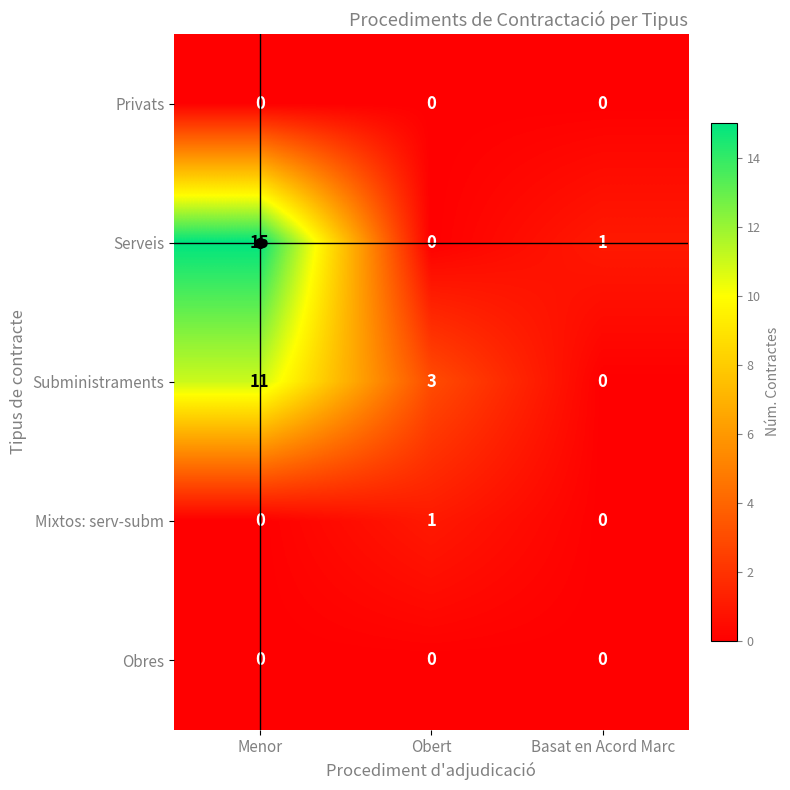

Which series has the widest spread of values?

Serveis